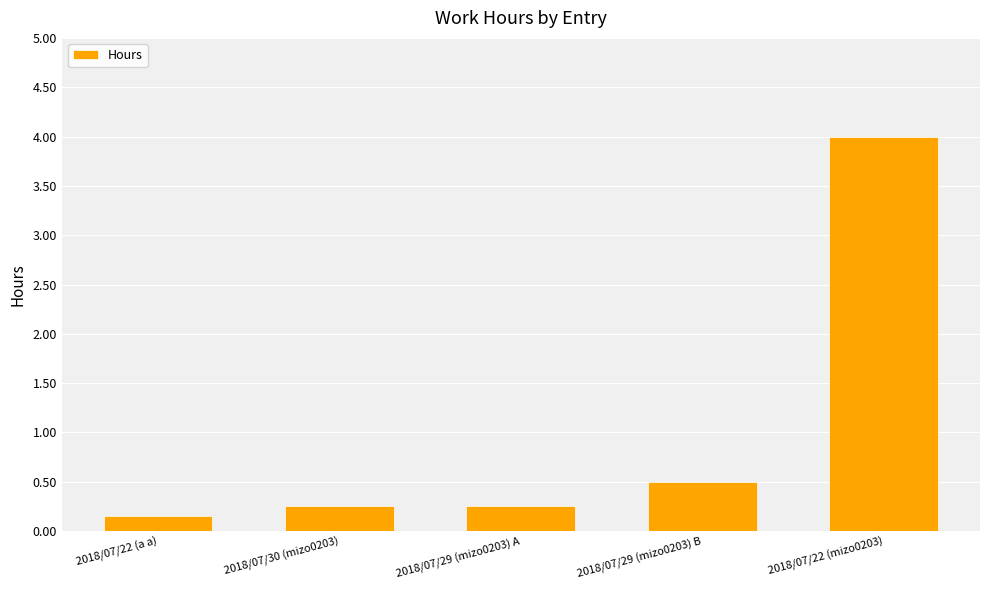

True or false: the data shows 0.2 at 2018/07/30 (mizo0203).

True